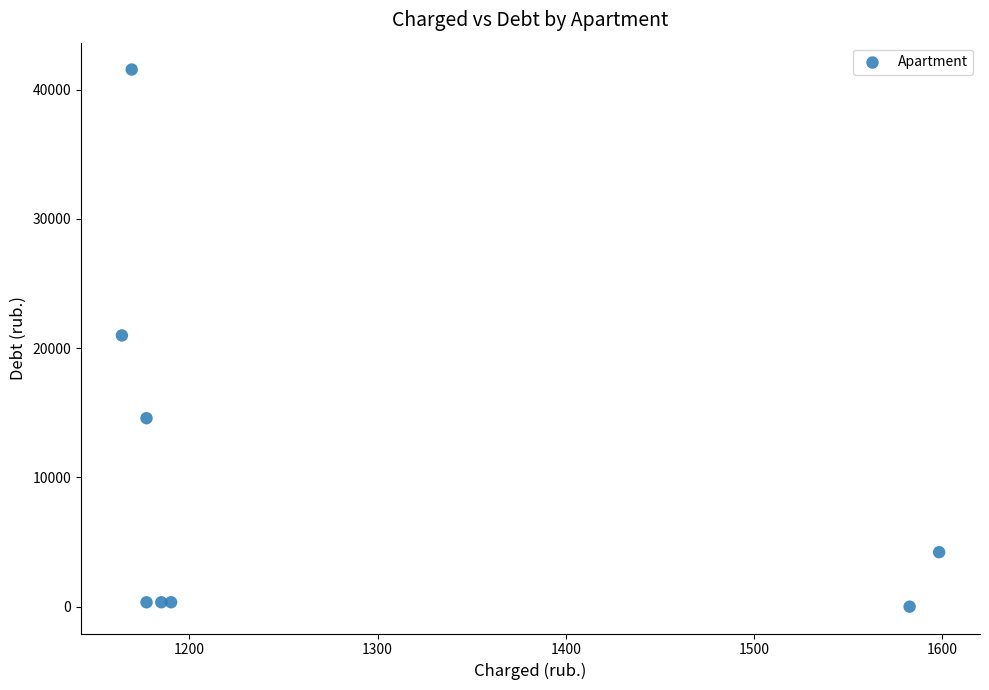

What is the average X value?

1280.5